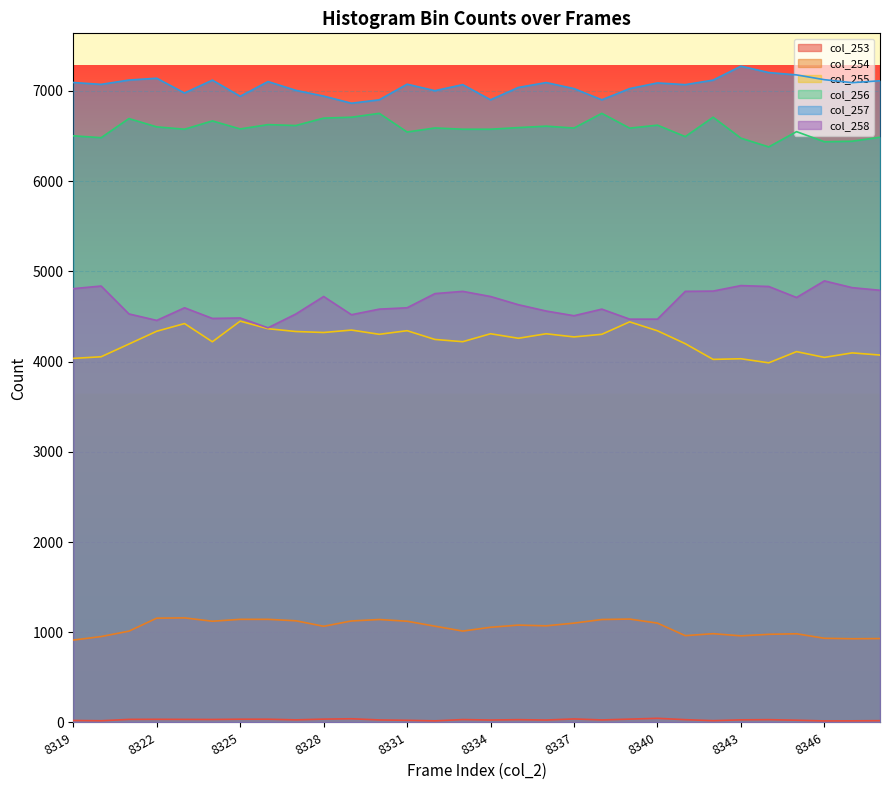

What is the total value across all series at 8345?

23553